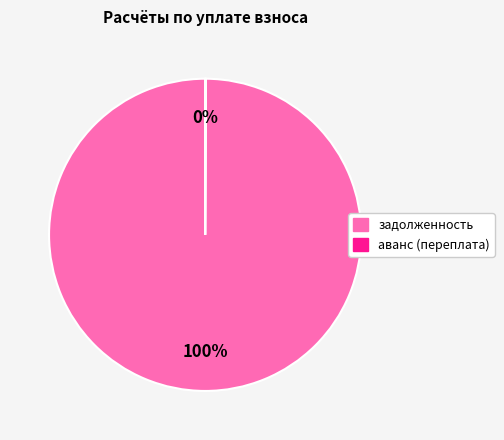

To the nearest percent, what percentage of the pie is задолженность?

100%